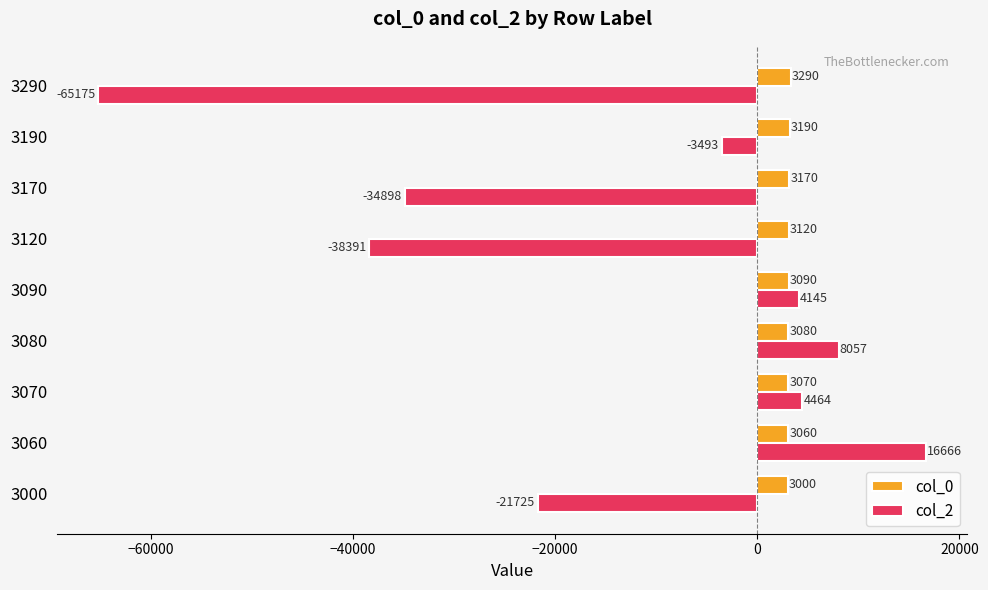

What are all the series names shown in the legend?

col_0, col_2